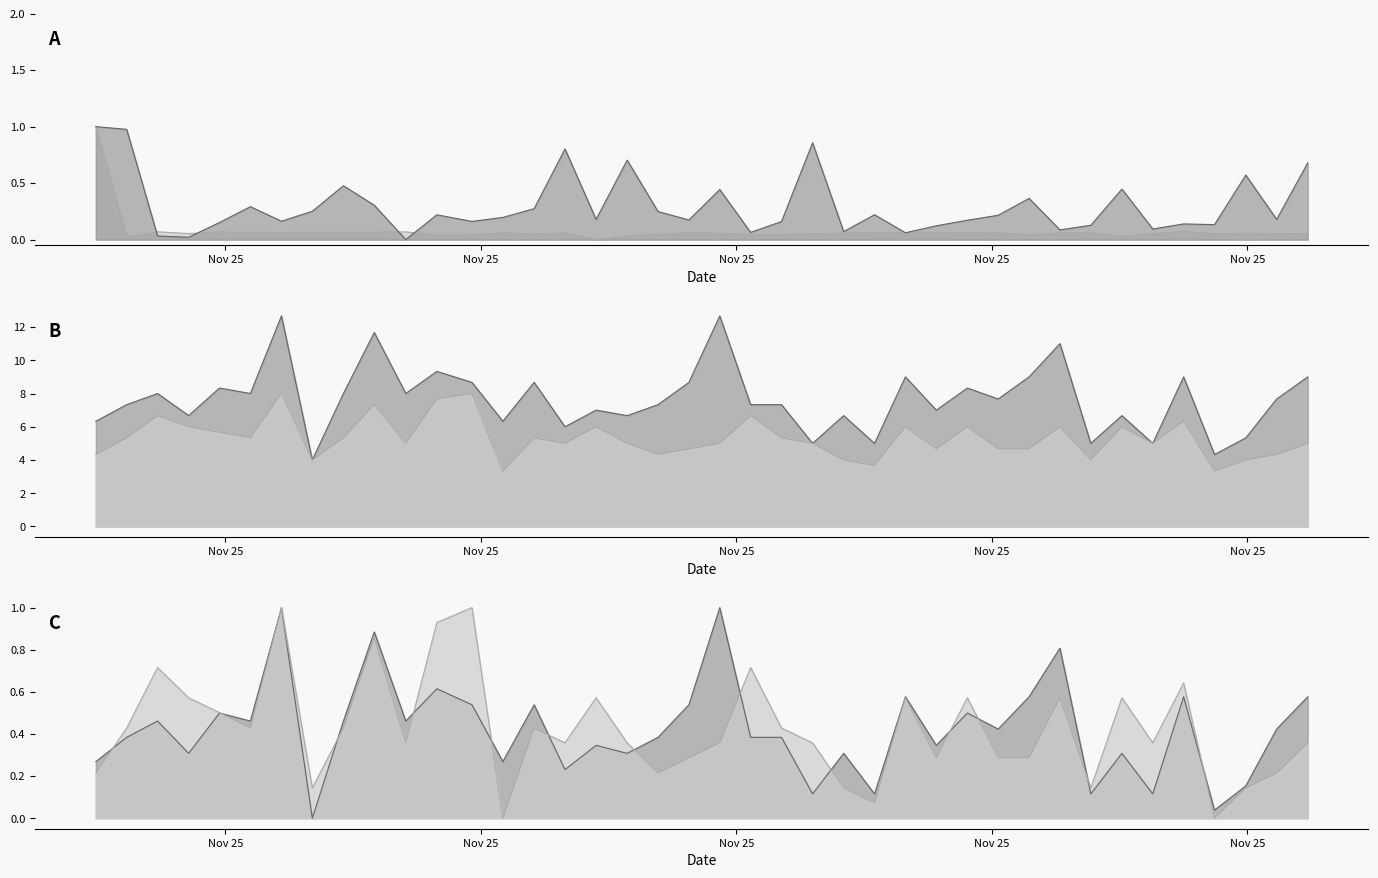

At which category does the chart reach its peak across all series?

2022/11/25 06:46:23